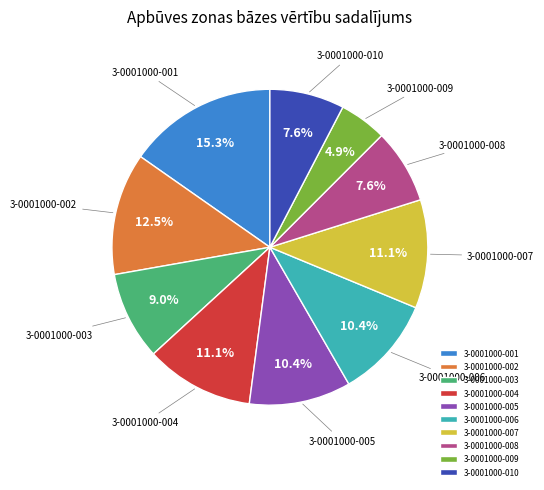

To the nearest percent, what is the combined percentage of 3-0001000-009 and 3-0001000-006?

15%